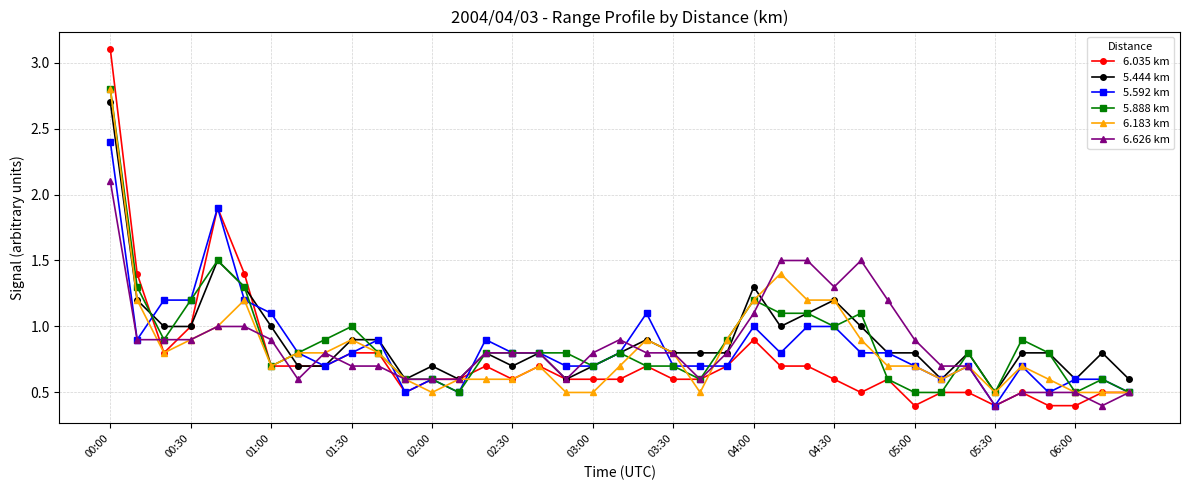

True or false: 6.035 km has more than 0 interior local peaks.

True